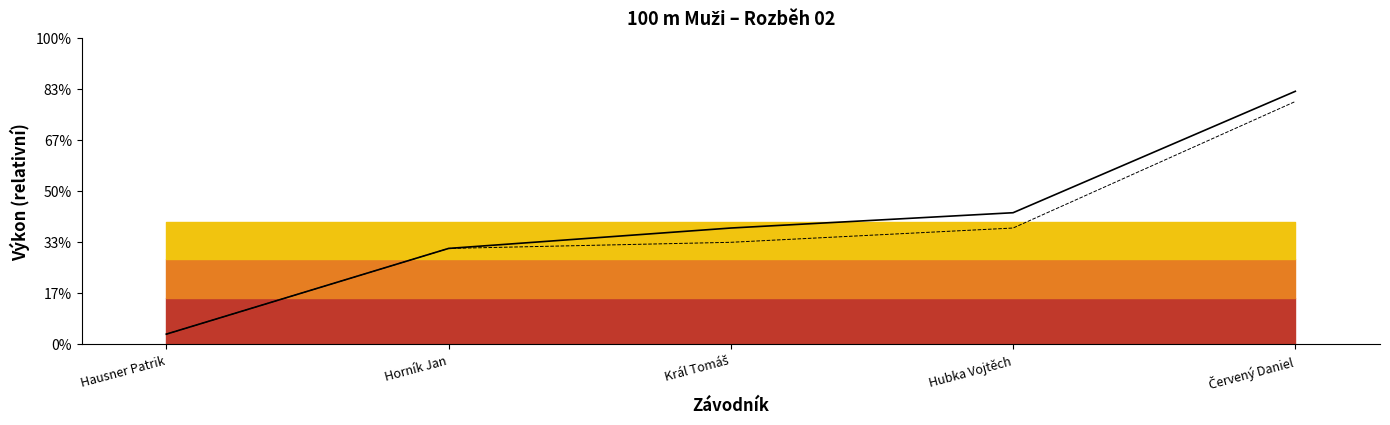

The value of PB at Horník Jan is 12.9. True or false?

True